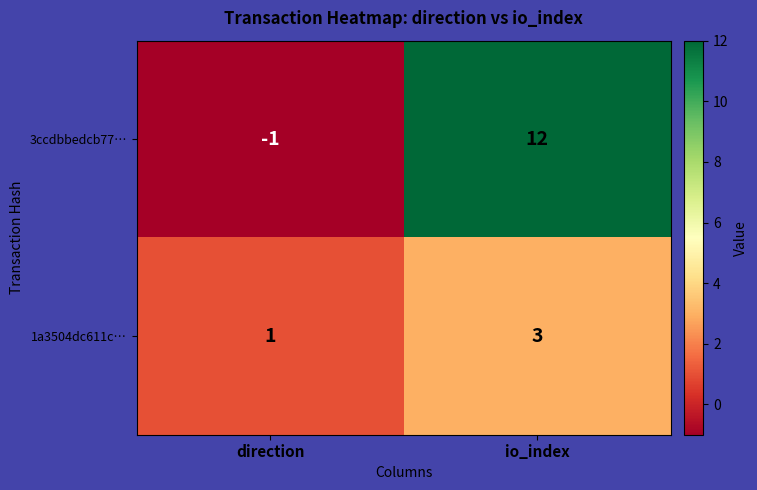

What is the average value of the 3ccdbbedcb77… series?

6